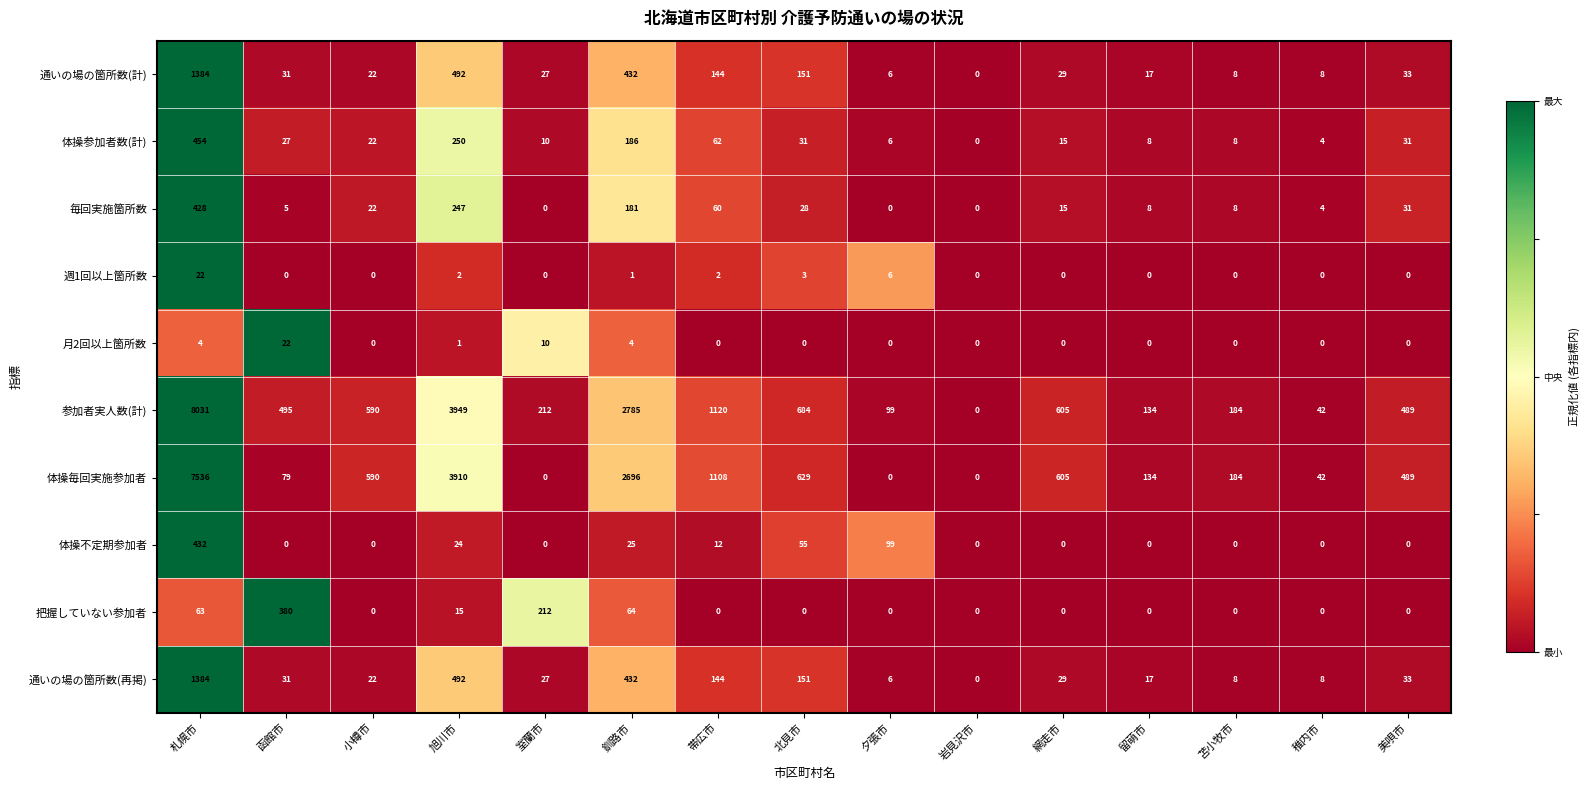

What is the difference between the highest and lowest values at 網走市?

605